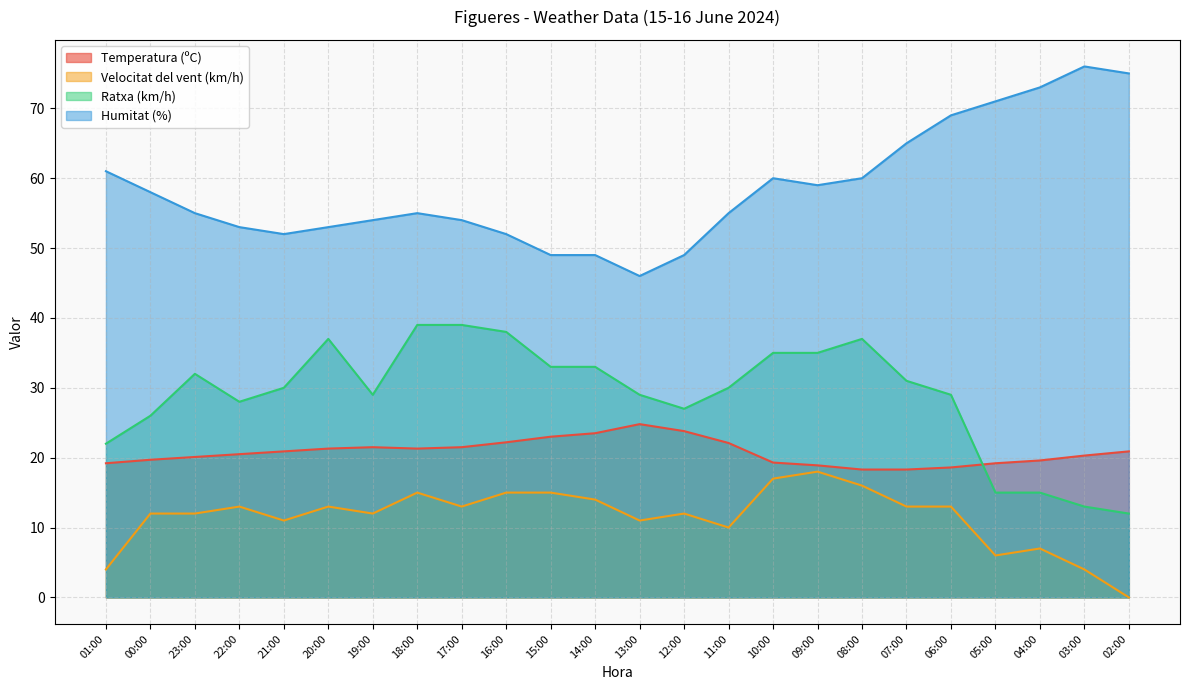

What is the difference between the highest and lowest values at 03:00?

72.0